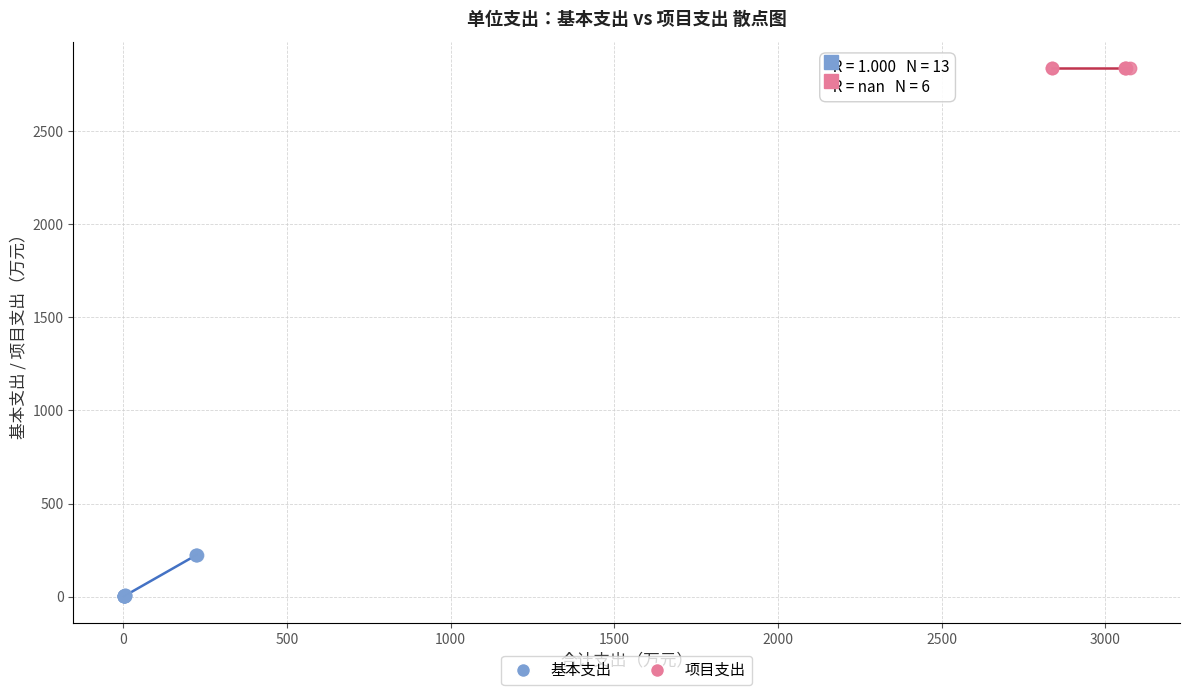

Which series reaches the minimum Y coordinate?

基本支出